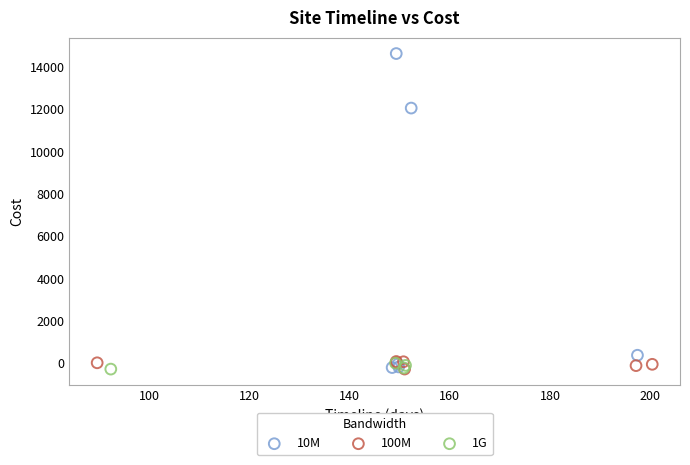

Which series has the widest spread of Y values?

10M